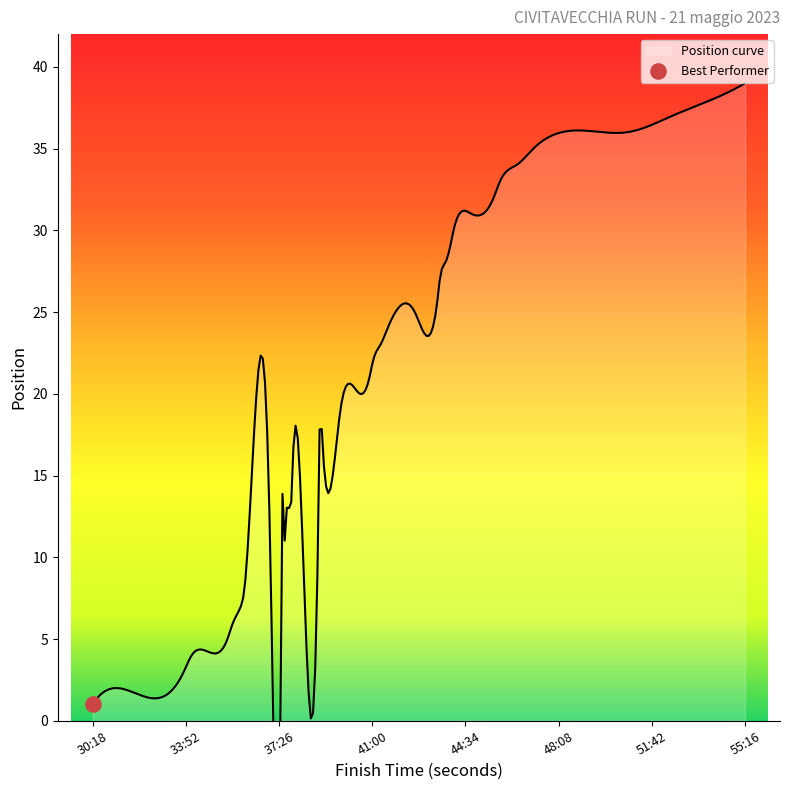

Which has a higher value, 4 or 2?

4